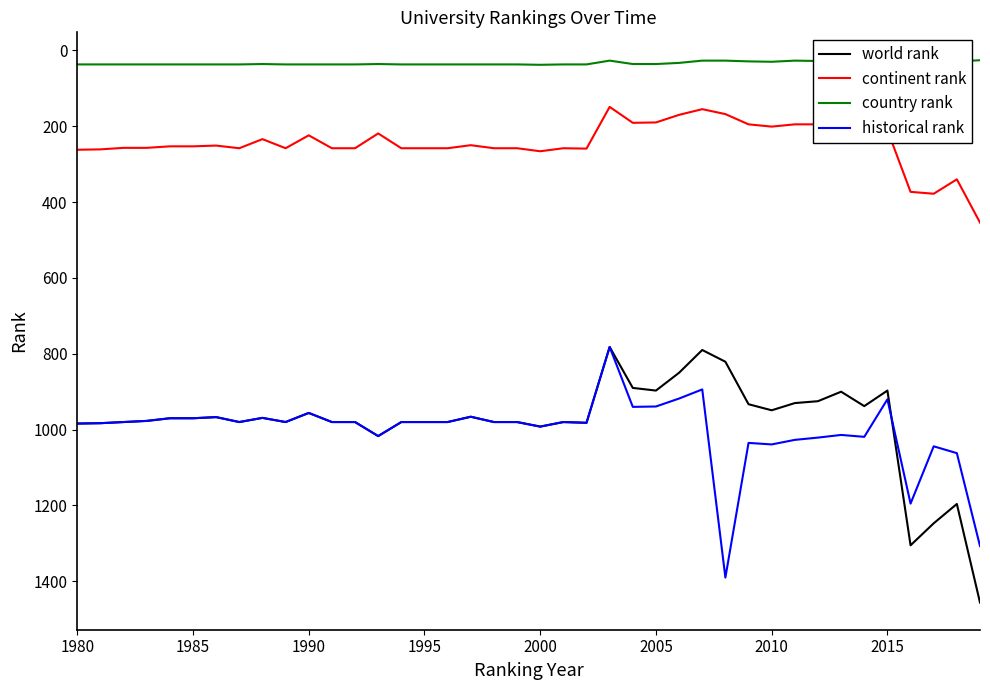

What is the smallest value displayed?

24